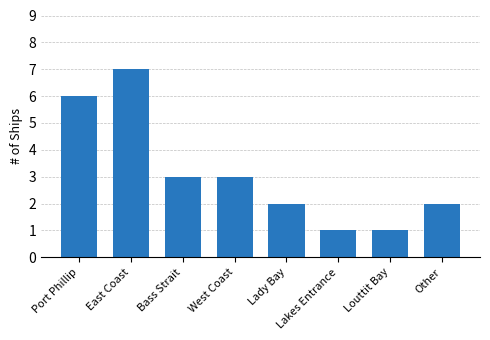

Read the value at Louttit Bay.

1